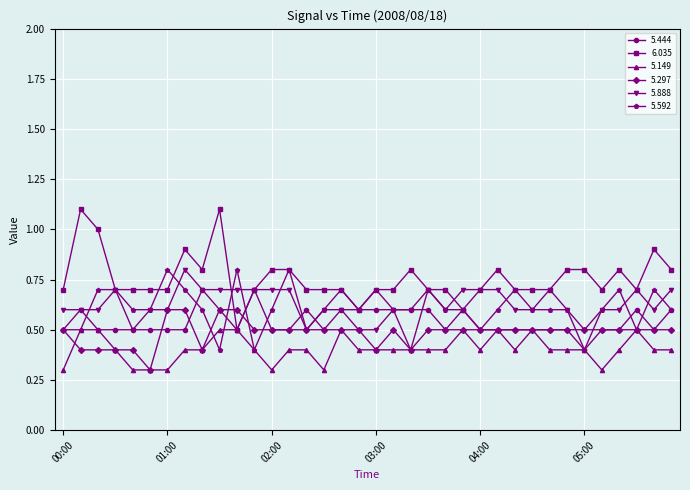

True or false: 6.035 has more than 1 points higher than both neighbors.

True